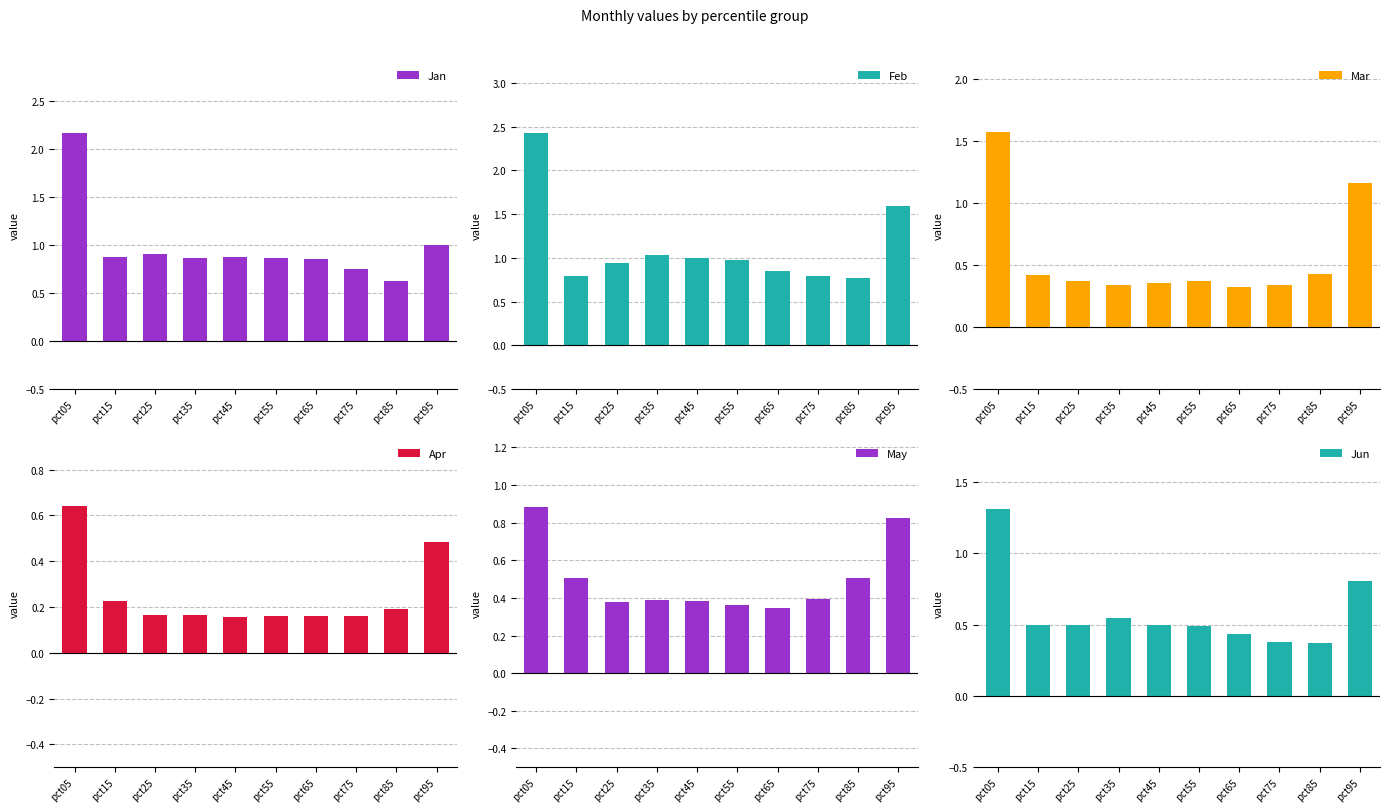

What is the difference between the second highest and second lowest values in the May series?

0.5